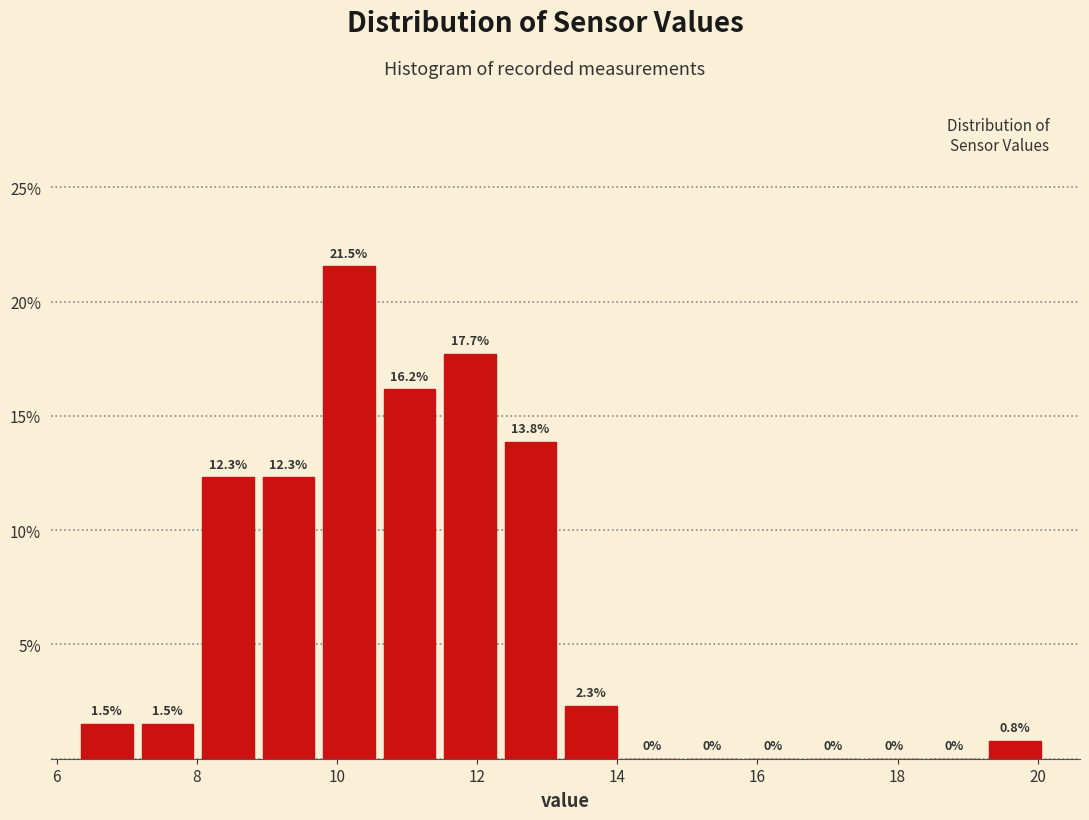

Which range on the x-axis has the tallest bar?

9.8 to 10.6